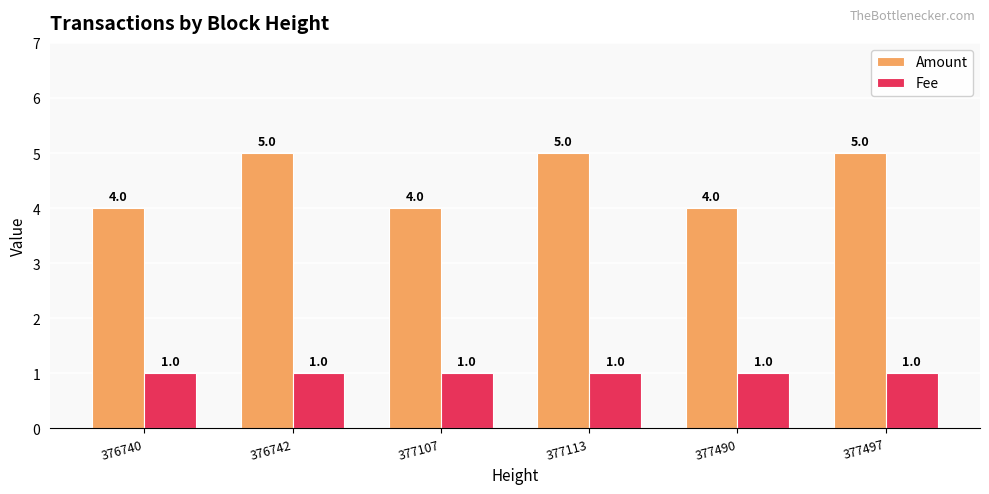

True or false: Amount has a value of 7 at 376742.

False